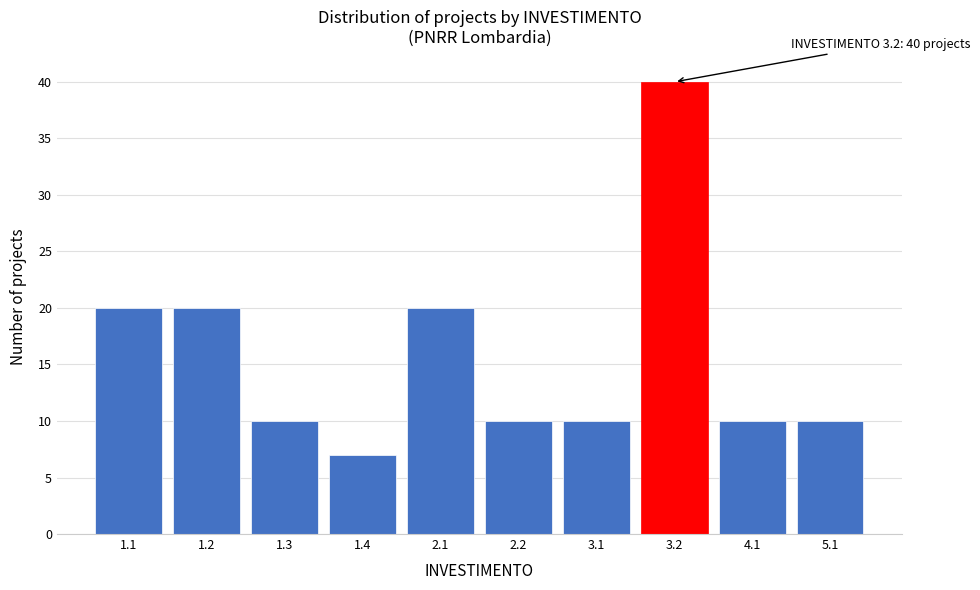

Reading left to right, extract all data points from this chart.

20	20	10	7	20	10	10	40	10	10